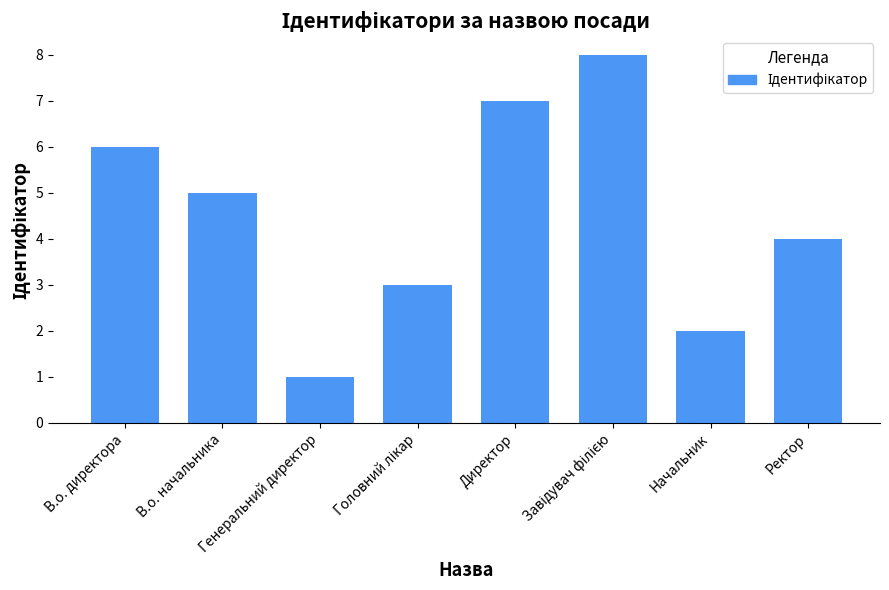

What is the greatest value displayed?

8